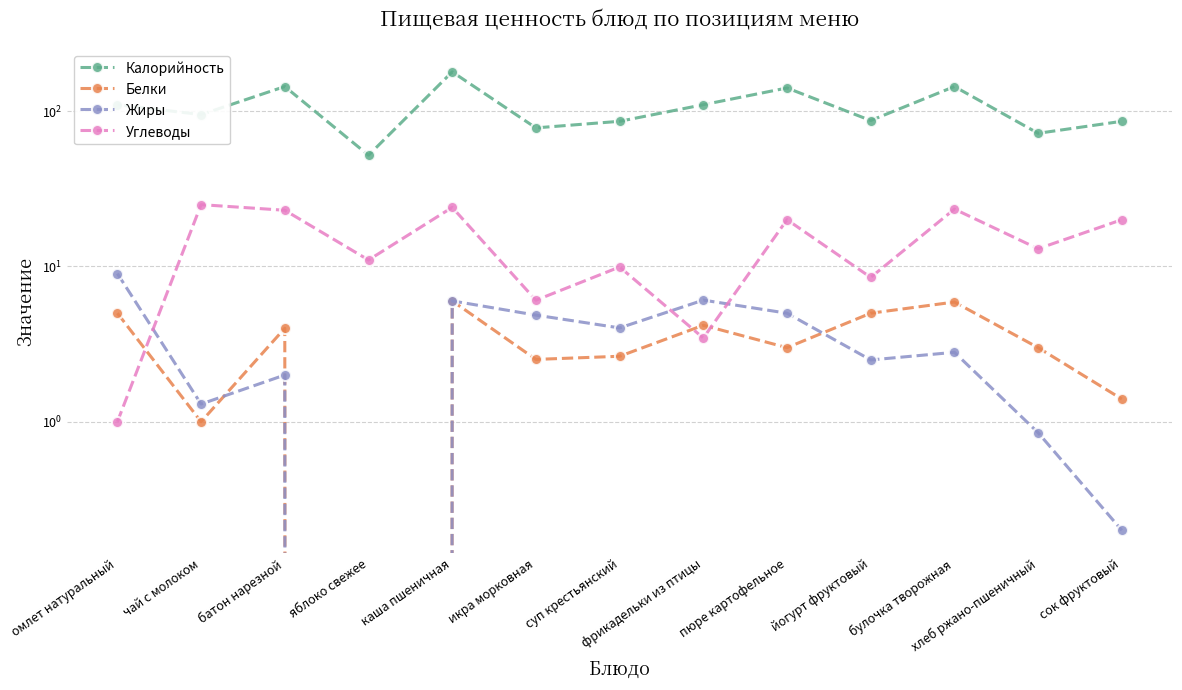

How many data points does each series have?

13